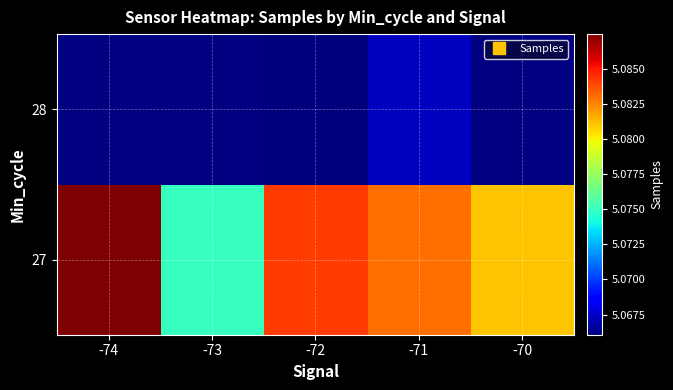

At which label does 28 first exceed 5066065?

-71